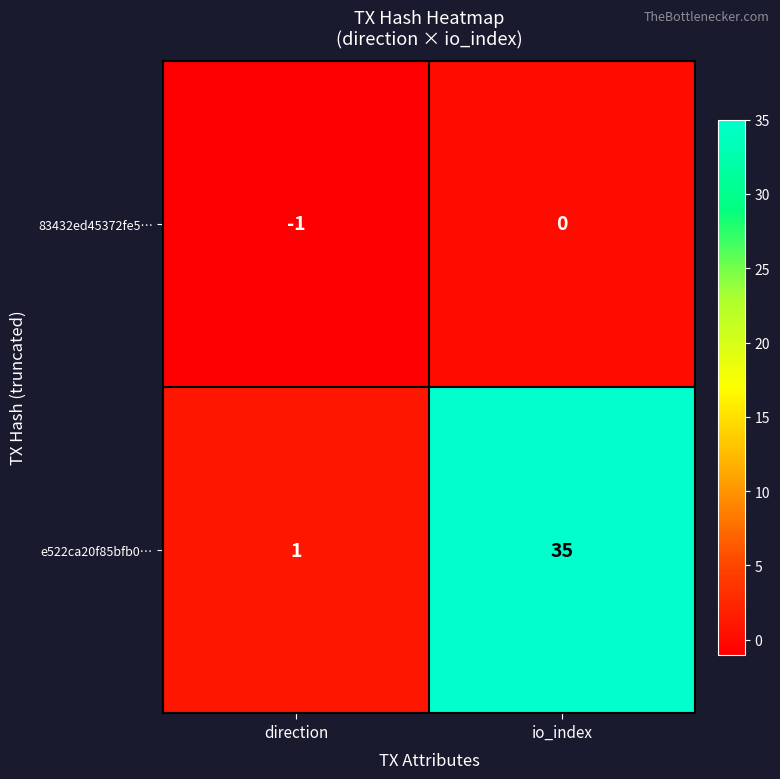

List the series in order of their peak value, highest first.

e522ca20f85bfb0…, 83432ed45372fe5…